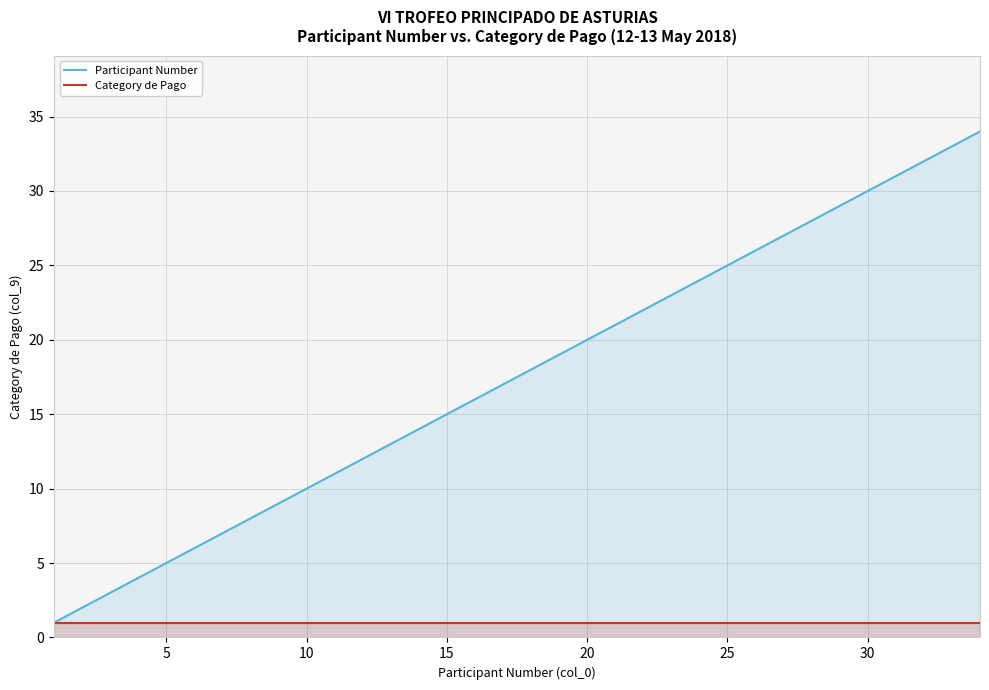

How many data points does each series have?

34